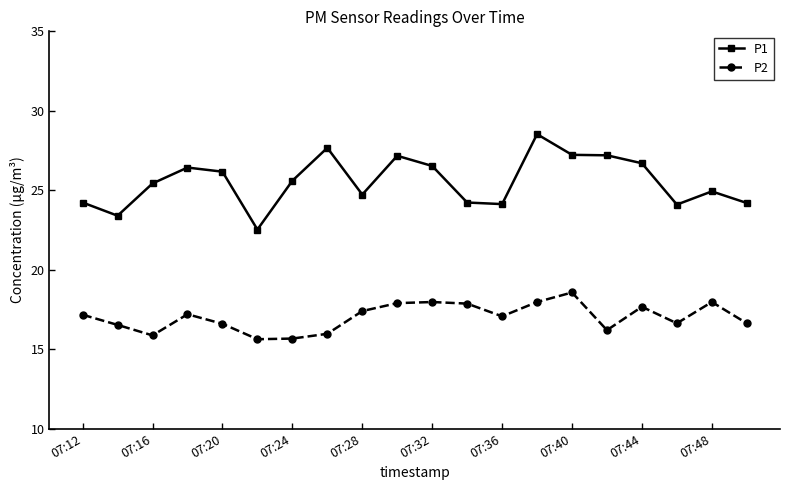

Which series has the largest total across all categories?

P1